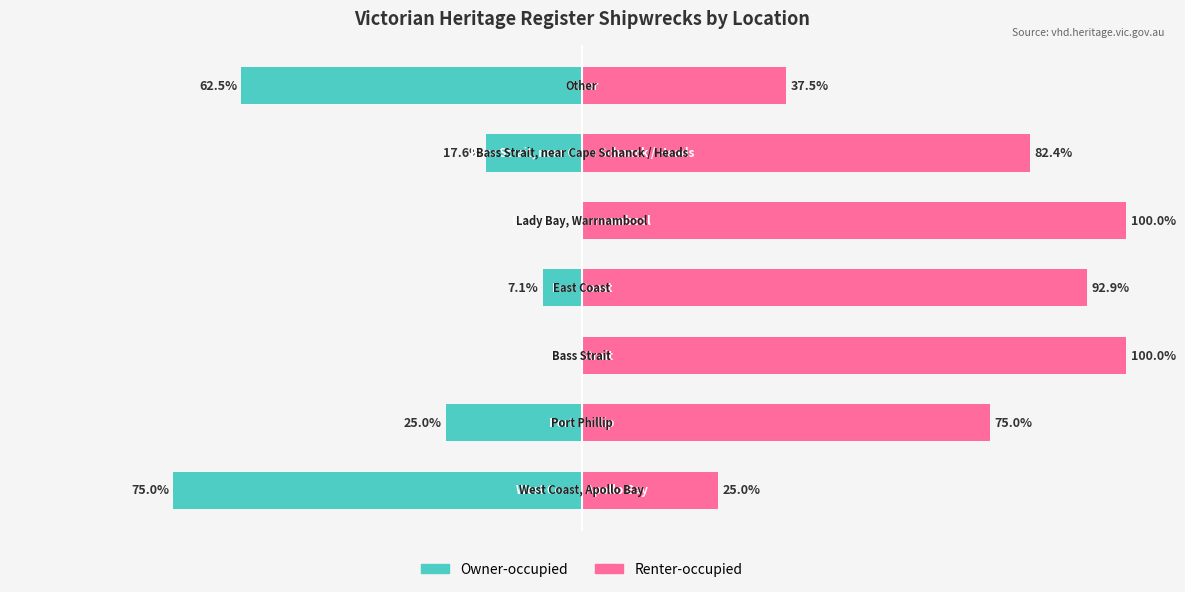

Is it true that Owner-occupied equals -25.0 at 1?

True